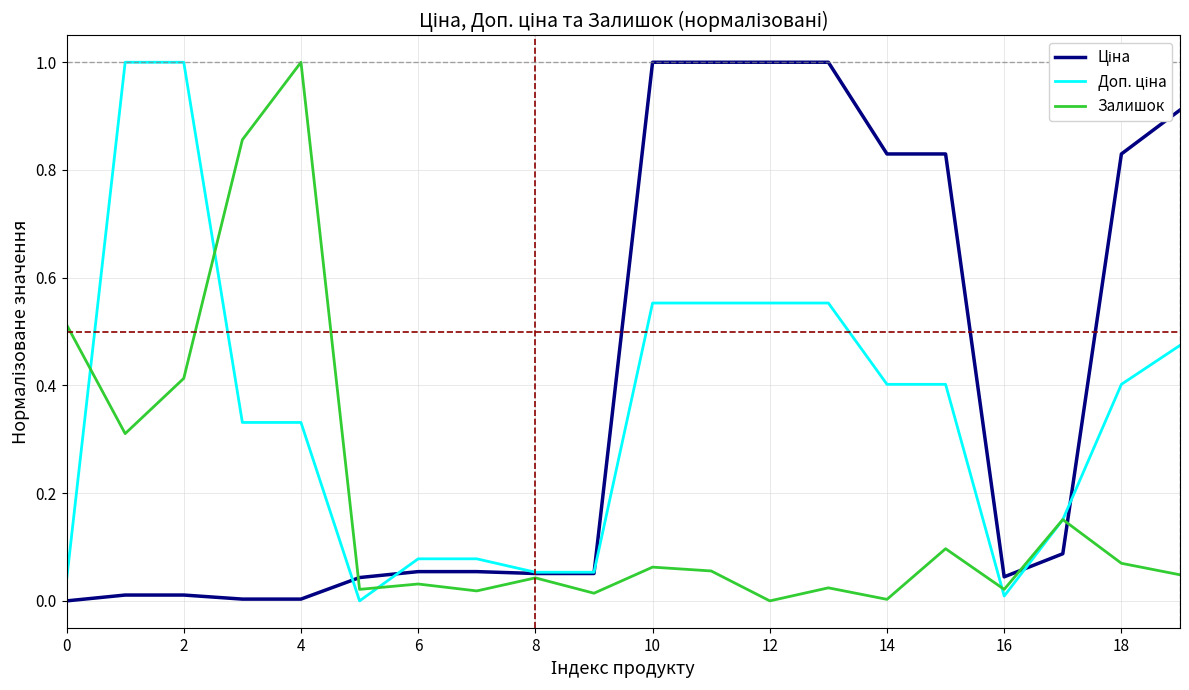

What is the greatest value displayed?

1.0